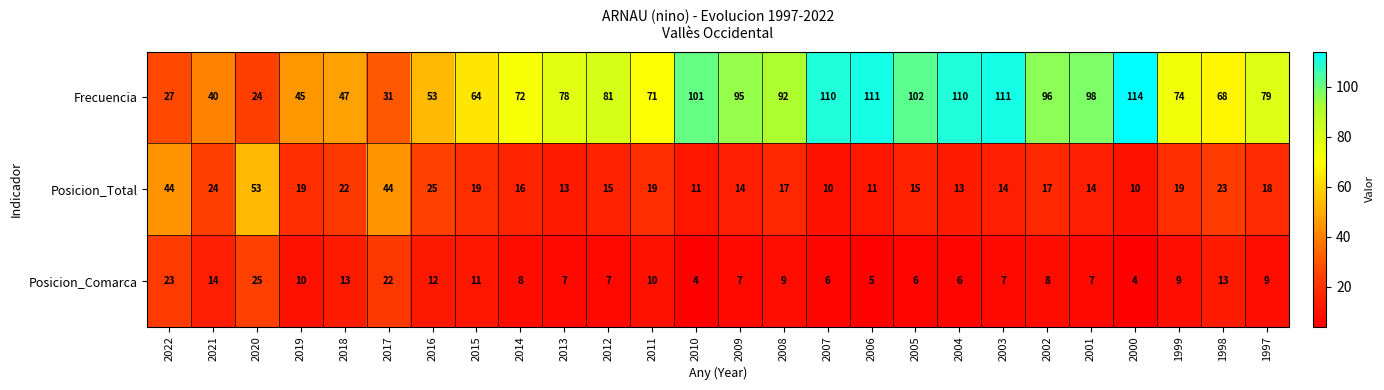

Is it true that Posicion_Comarca equals 4 at 2010?

True